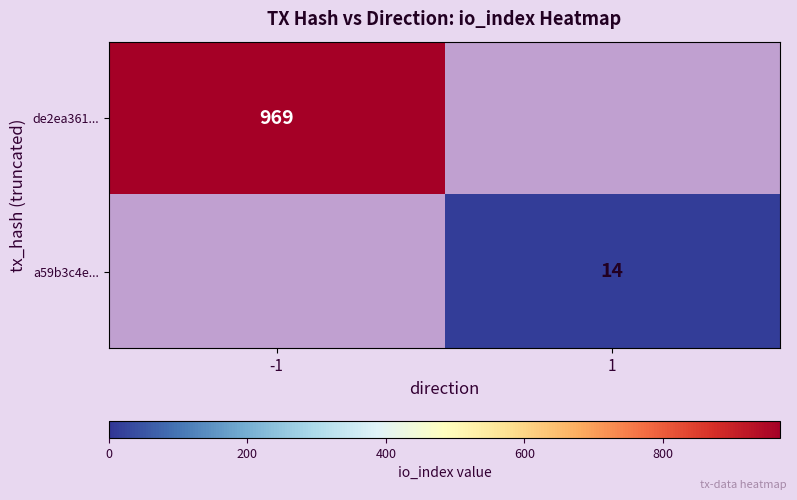

True or false: de2ea361... has a value of 1432 at -1.

False